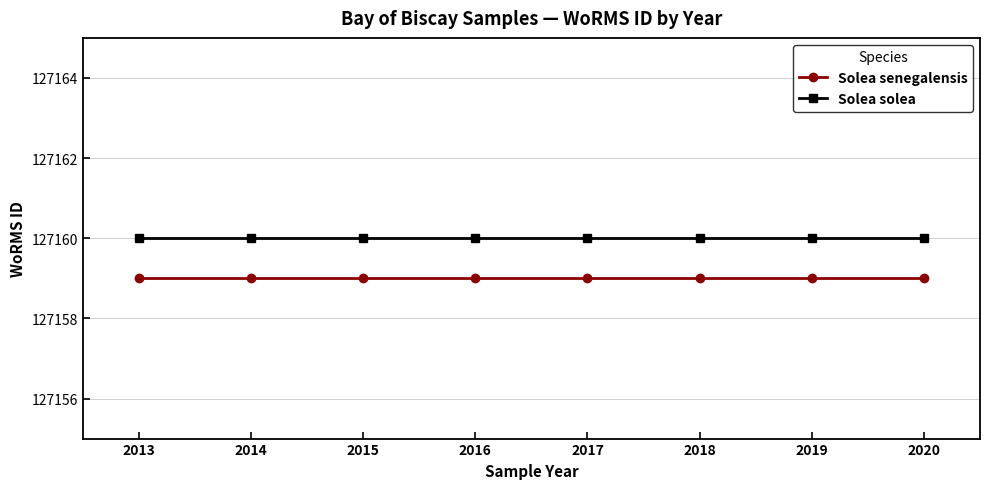

True or false: Solea solea has a value of 127160 at 2014.

True